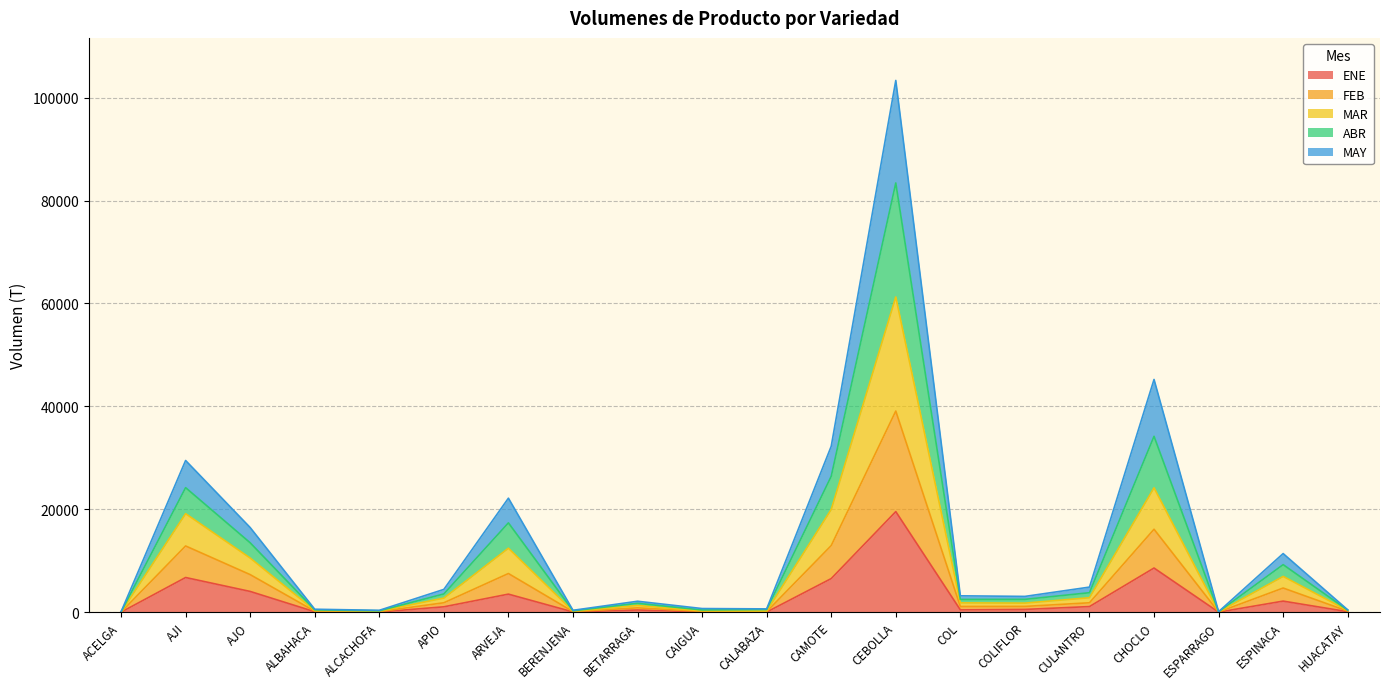

List the series in order of their peak value, lowest first.

ENE, MAY, FEB, MAR, ABR